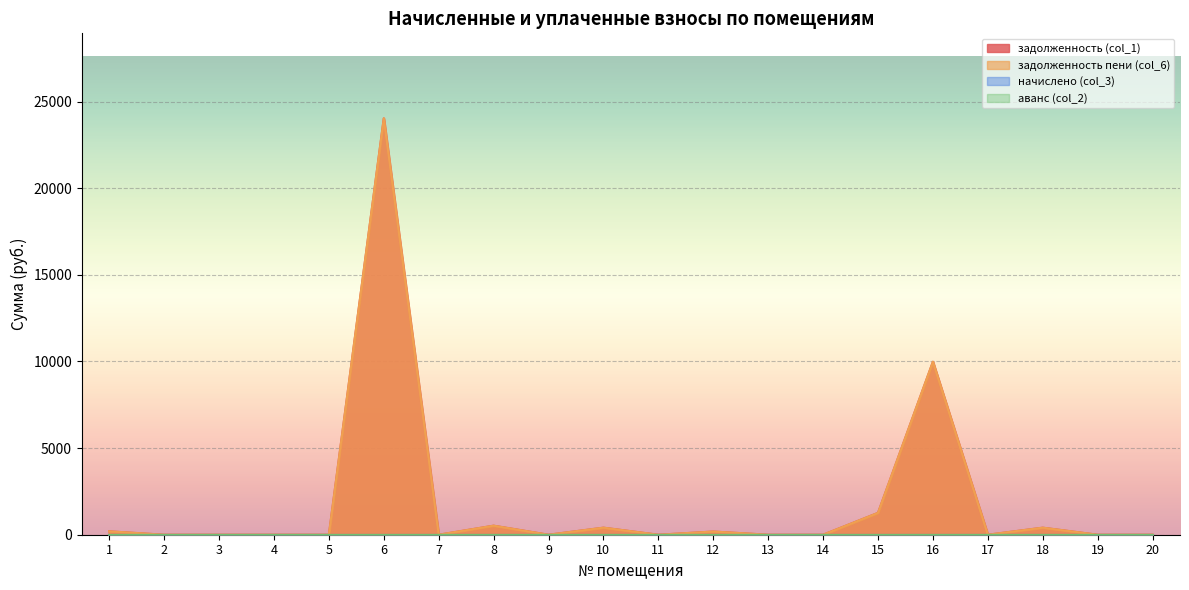

At which category does the chart reach its peak across all series?

6